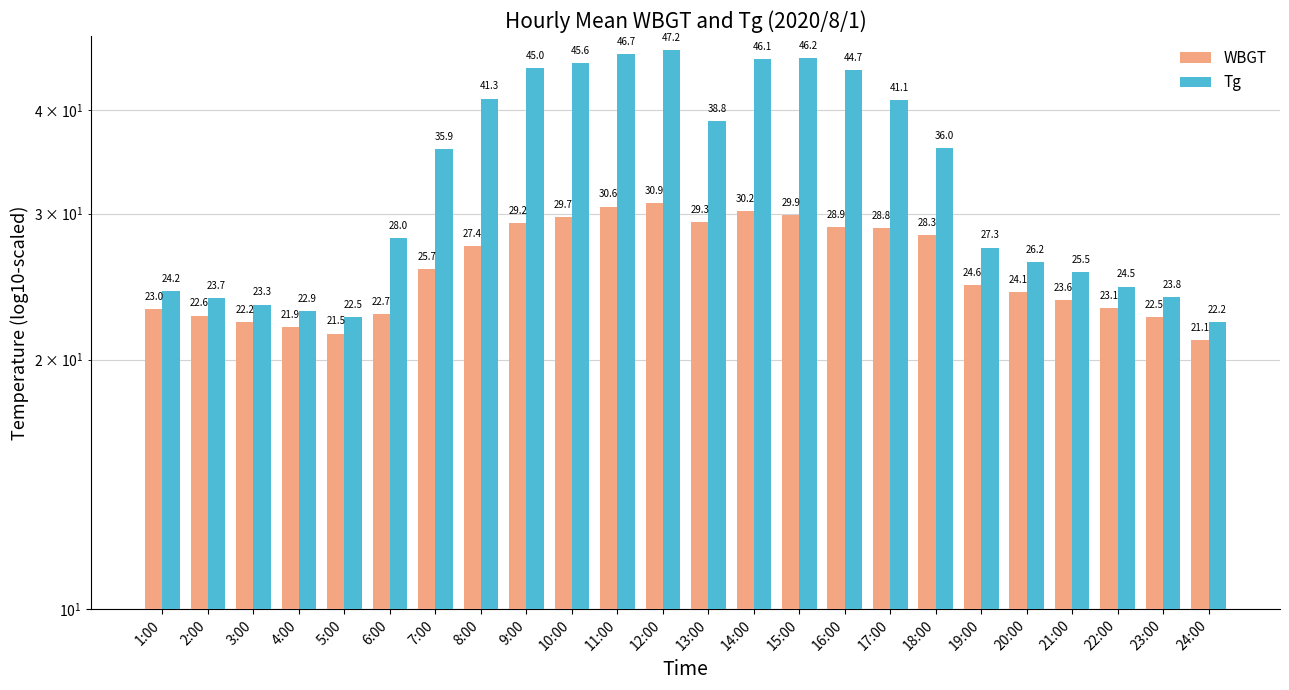

Rank the categories by Tg value from highest to lowest.

12:00, 11:00, 15:00, 14:00, 10:00, 9:00, 16:00, 8:00, 17:00, 13:00, 18:00, 7:00, 6:00, 19:00, 20:00, 21:00, 22:00, 1:00, 23:00, 2:00, 3:00, 4:00, 5:00, 24:00